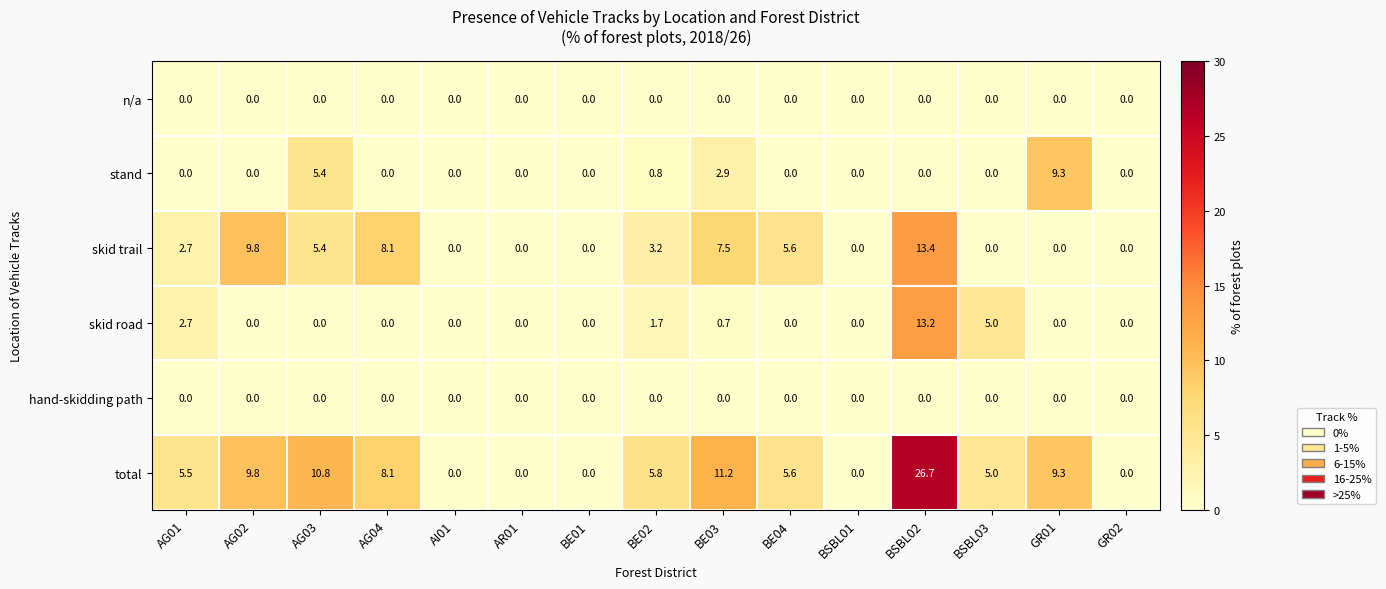

What is the total value across all series at BE03?

22.3